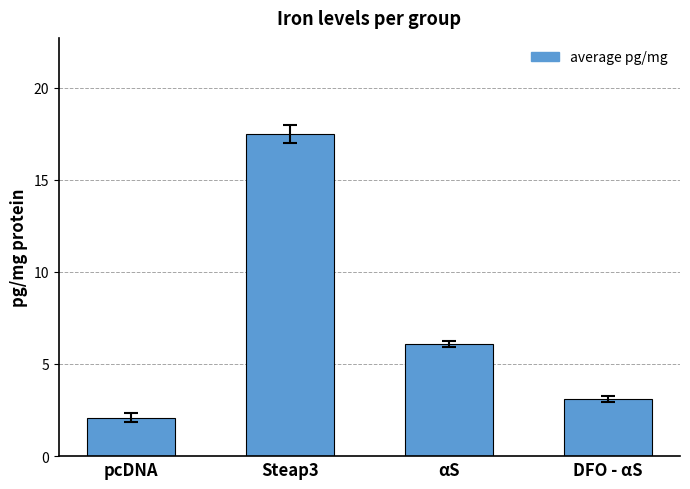

How many categories are shown in the chart?

4